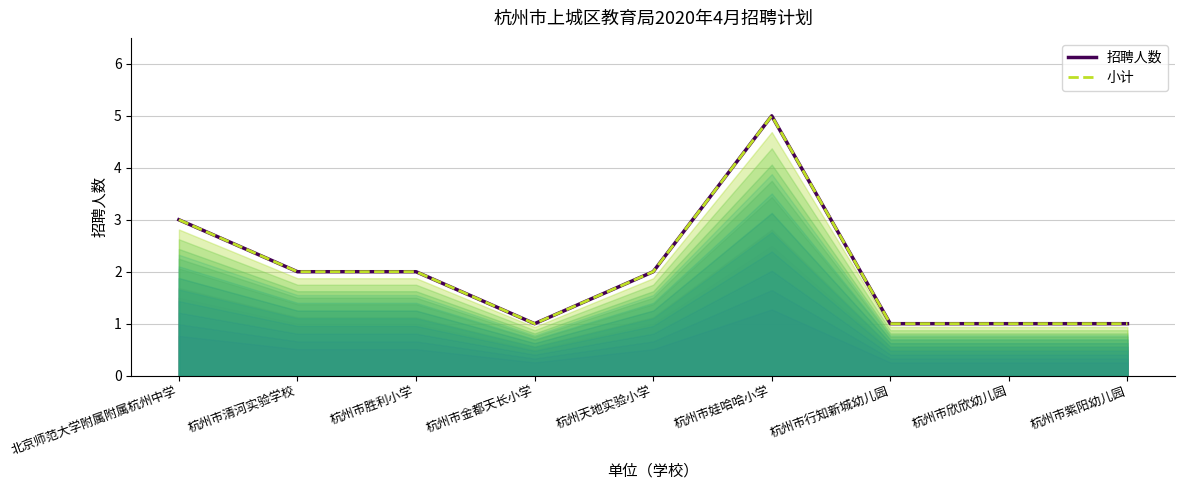

How many categories are shown in the chart?

9